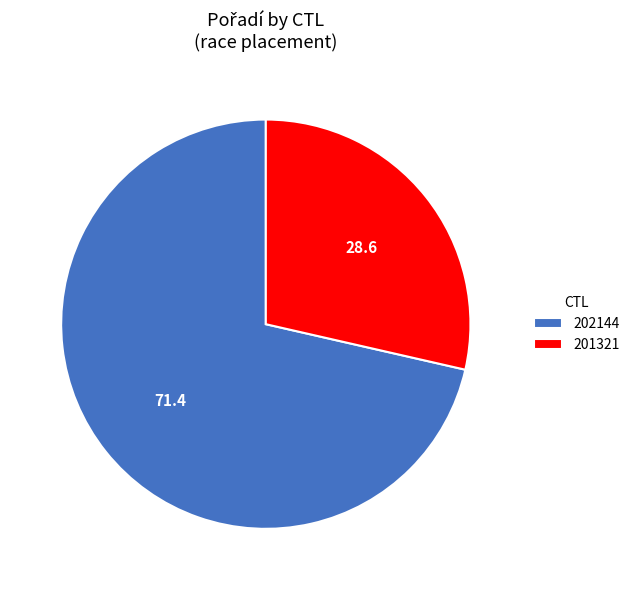

Do 201321 and 202144 together represent more than half of the pie?

Yes